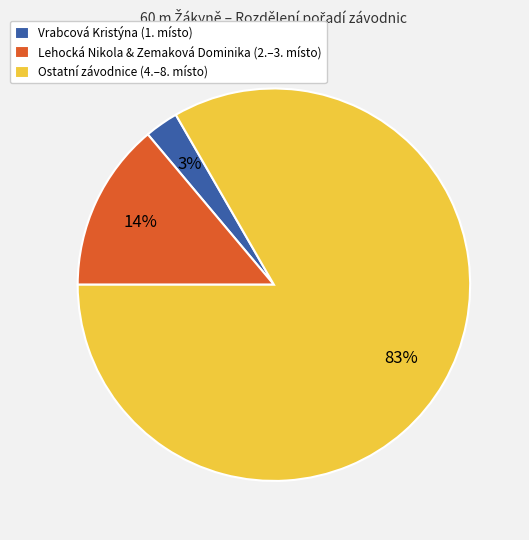

What percentage is the Lehocká Nikola & Zemaková Dominika (2.–3. místo) slice, to the nearest percent?

14%